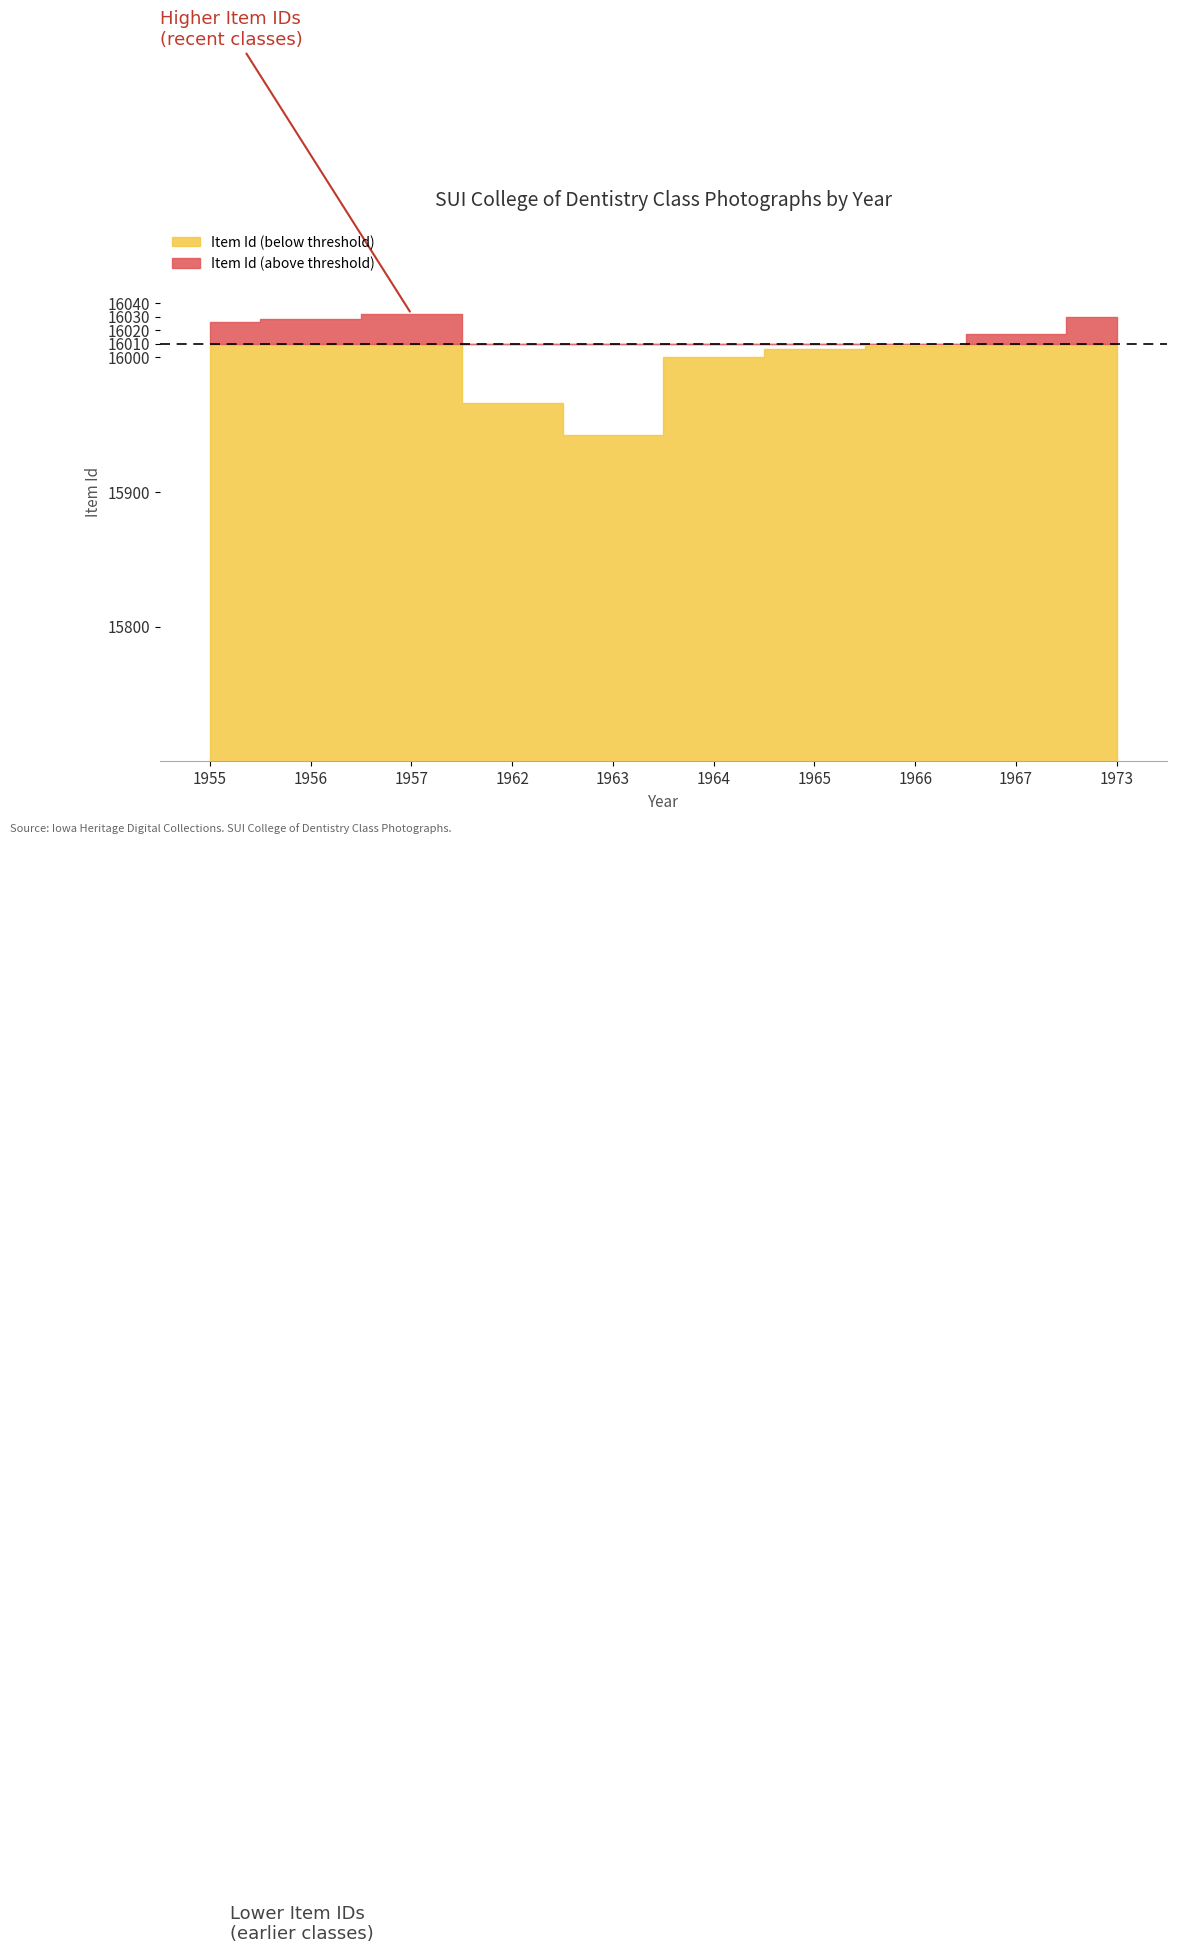

How many interior local peaks (higher than both neighbors) does the data have?

1